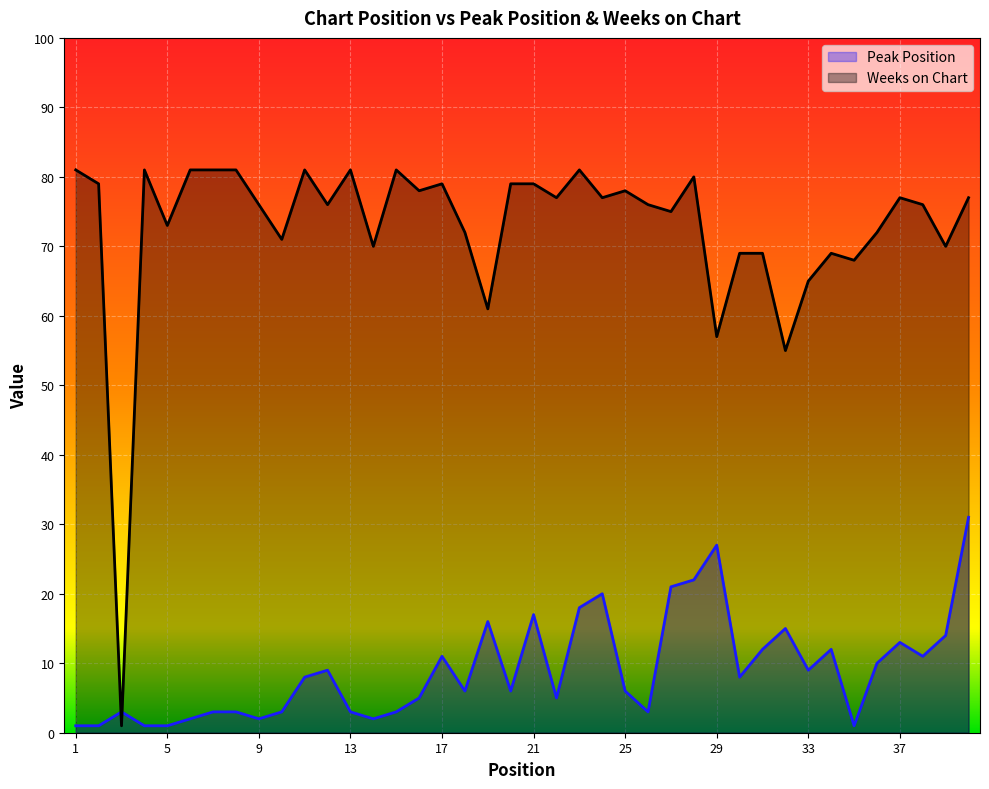

What is the sum of the Peak Position values at 18 and 35?

7